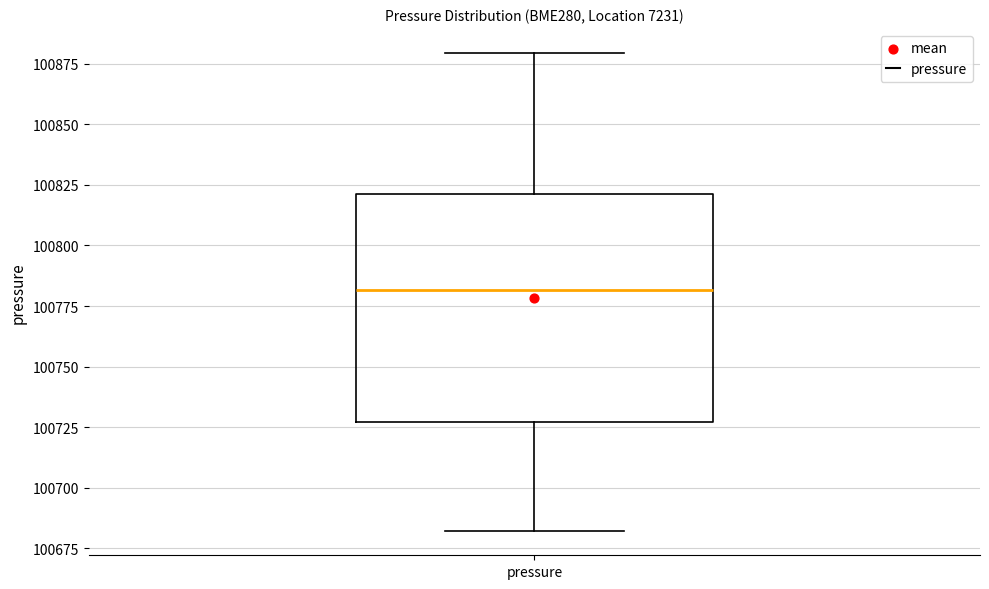

Where does the upper whisker of the box for pressure end on the y-axis? The values are not printed on the chart, so give them approximately, as read against the axis.

100880